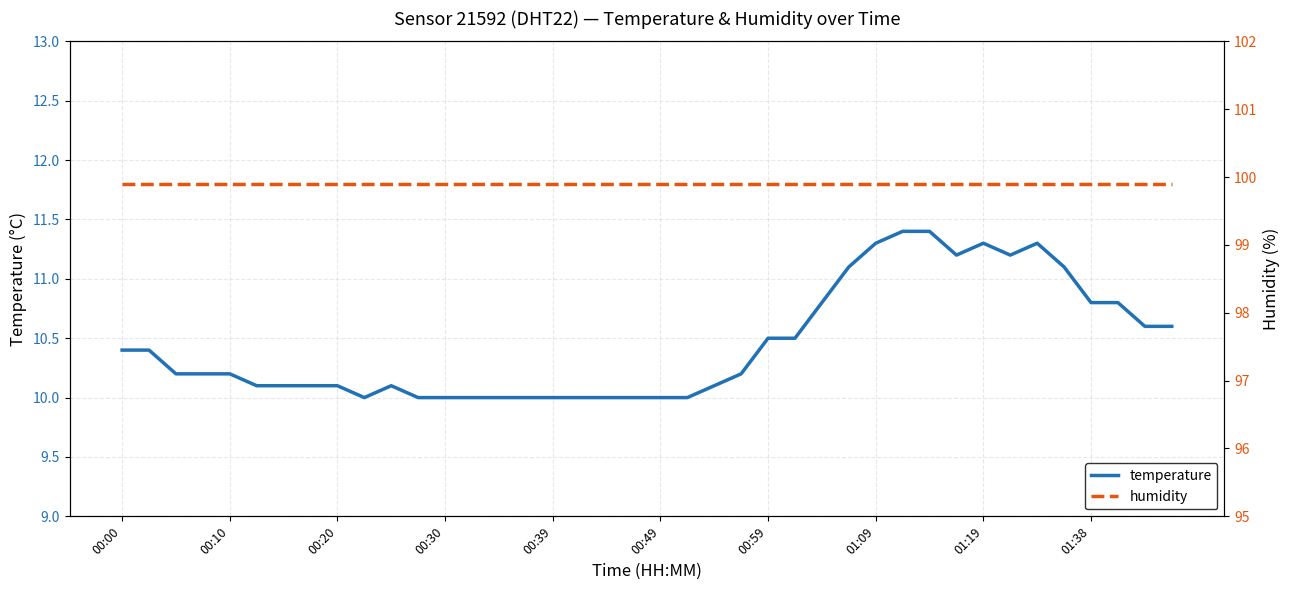

Reading left to right, transcribe all the data shown in this chart.

temperature: 10.4	10.4	10.2	10.2	10.2	10.1	10.1	10.1	10.1	10.0	10.1	10.0	10.0	10.0	10.0	10.0	10.0	10.0	10.0	10.0	10.0	10.0	10.1	10.2	10.5	10.5	10.8	11.1	11.3	11.4	11.4	11.2	11.3	11.2	11.3	11.1	10.8	10.8	10.6	10.6
humidity: 99.9	99.9	99.9	99.9	99.9	99.9	99.9	99.9	99.9	99.9	99.9	99.9	99.9	99.9	99.9	99.9	99.9	99.9	99.9	99.9	99.9	99.9	99.9	99.9	99.9	99.9	99.9	99.9	99.9	99.9	99.9	99.9	99.9	99.9	99.9	99.9	99.9	99.9	99.9	99.9